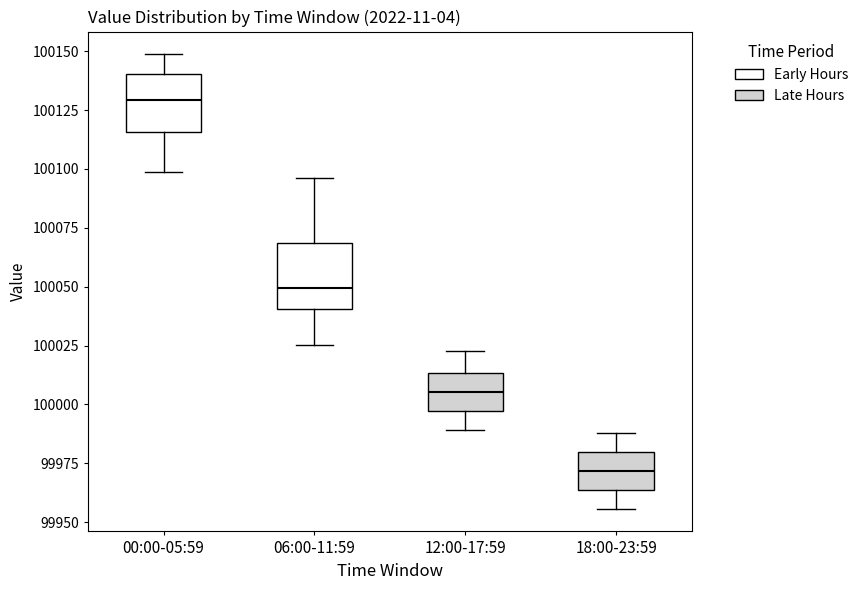

Reading left to right, transcribe this box plot: for each box, give where its median line is, the range the box spans, and where its two whiskers end, as read against the y-axis. The values are not printed on the chart, so give them approximately, as read against the axis.

00:00-05:59: median 100130, box 100115 to 100140, whiskers 100100 to 100150
06:00-11:59: median 100050, box 100040 to 100070, whiskers 100025 to 100095
12:00-17:59: median 100005, box 99995 to 100015, whiskers 99990 to 100025
18:00-23:59: median 99970, box 99965 to 99980, whiskers 99955 to 99990